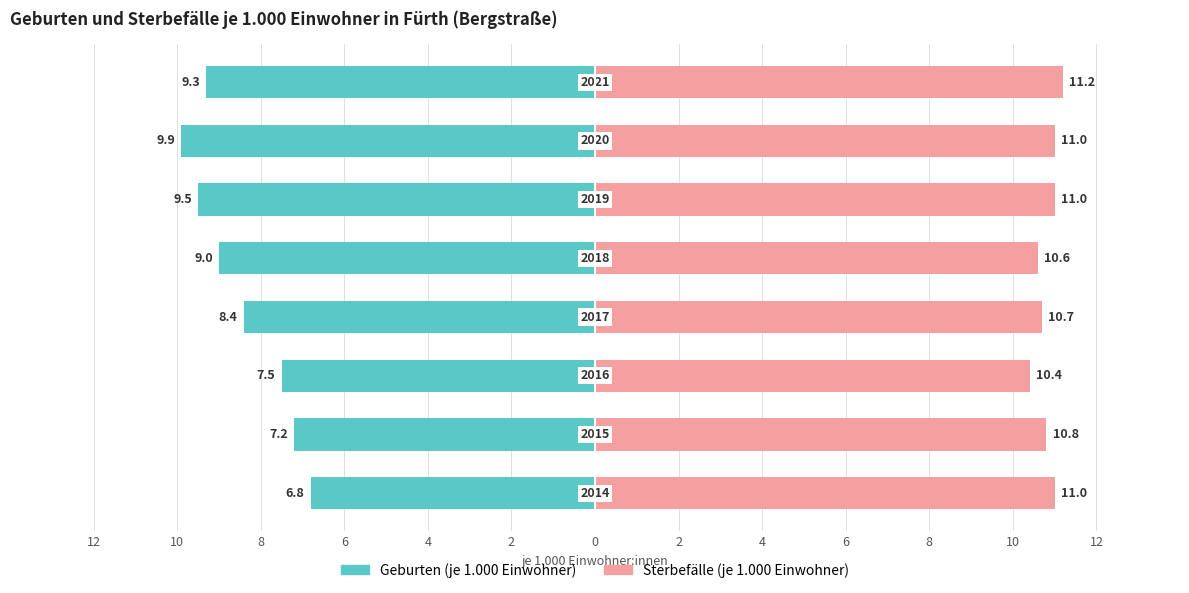

How many data points in Sterbefälle (je 1.000 Einwohner) are above 11?

1